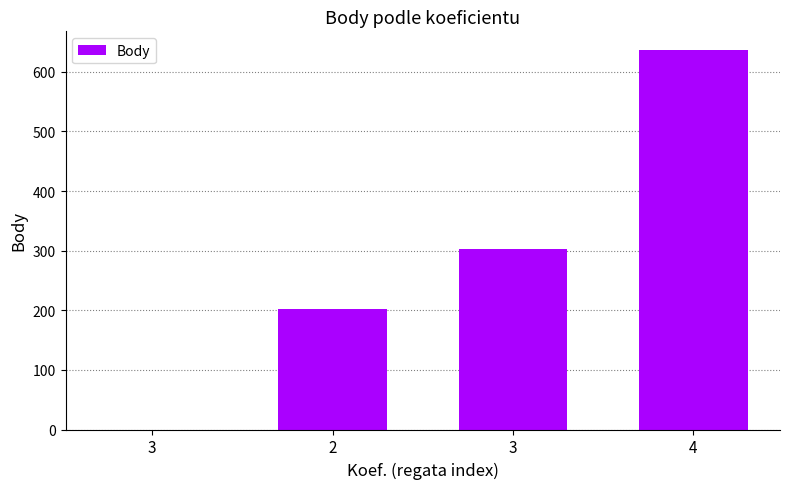

At which category does the chart reach its minimum across all series?

3